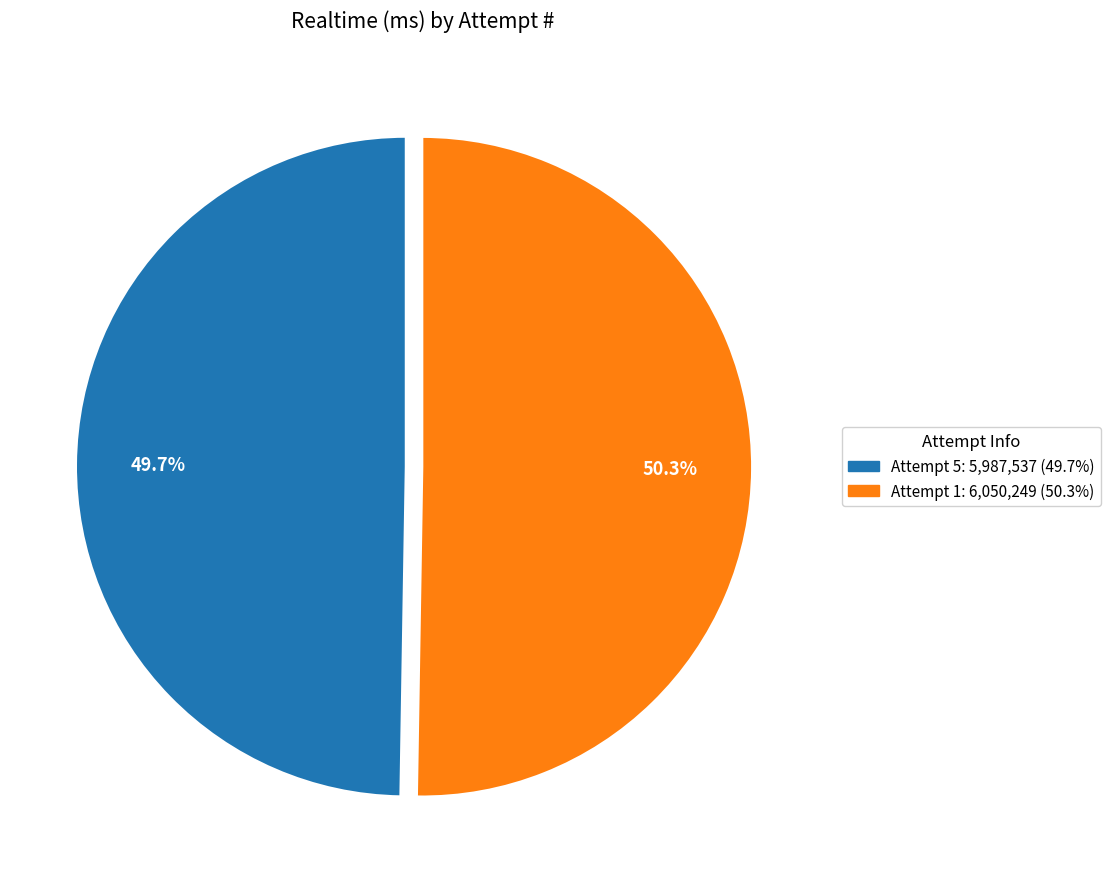

Between Attempt 1 and Attempt 5, which is larger?

Attempt 1